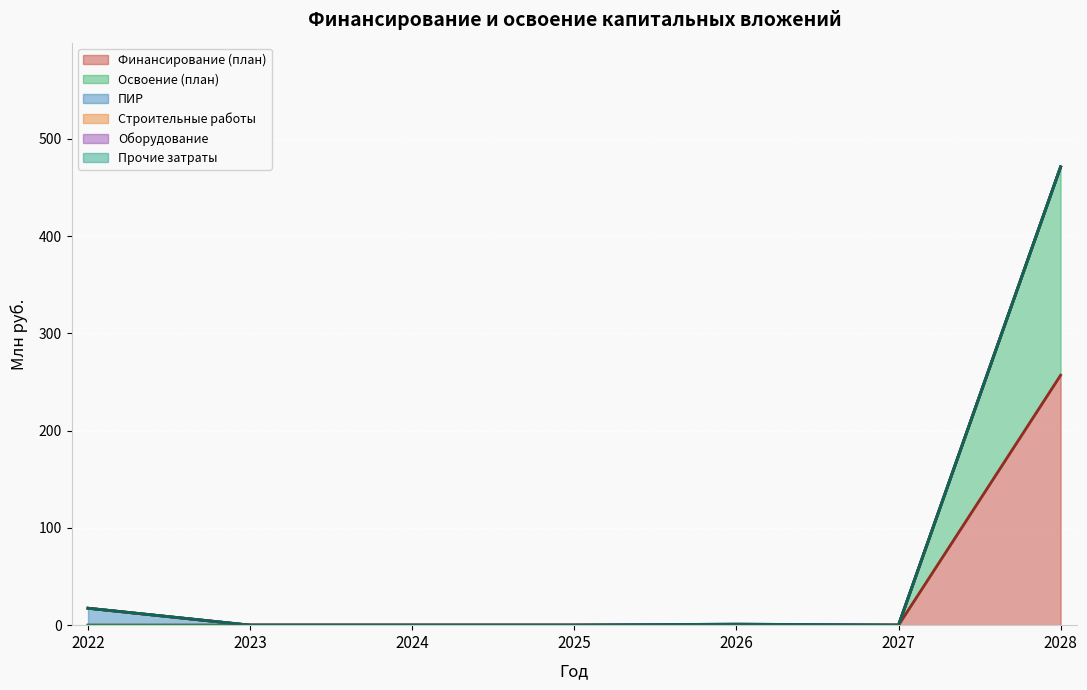

True or false: Строительные работы and ПИР cross at least once.

False